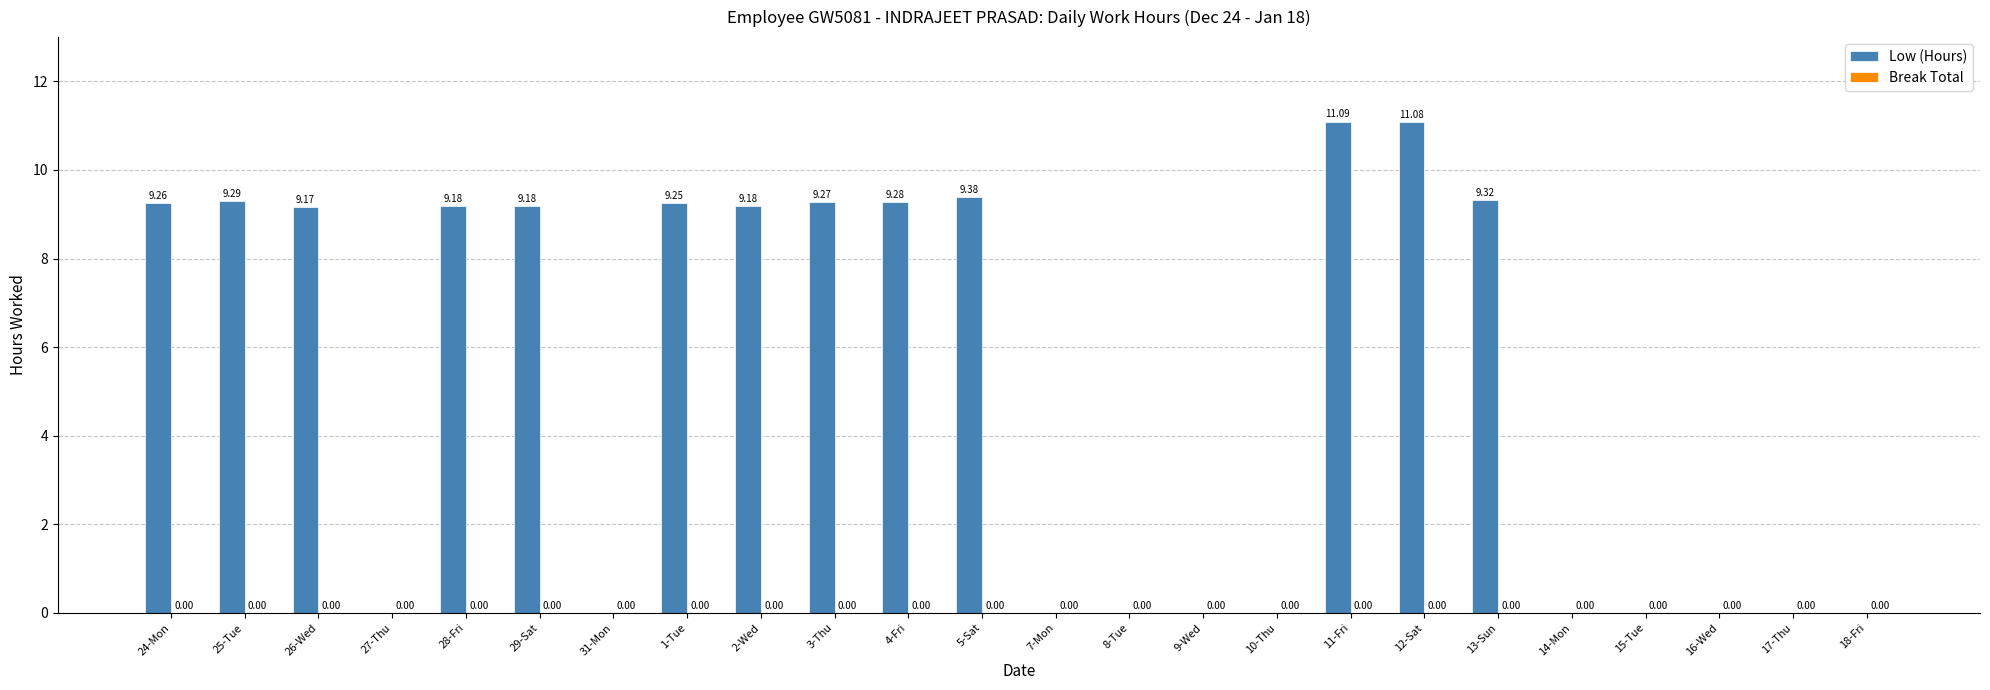

What is the maximum value shown in the chart?

11.1